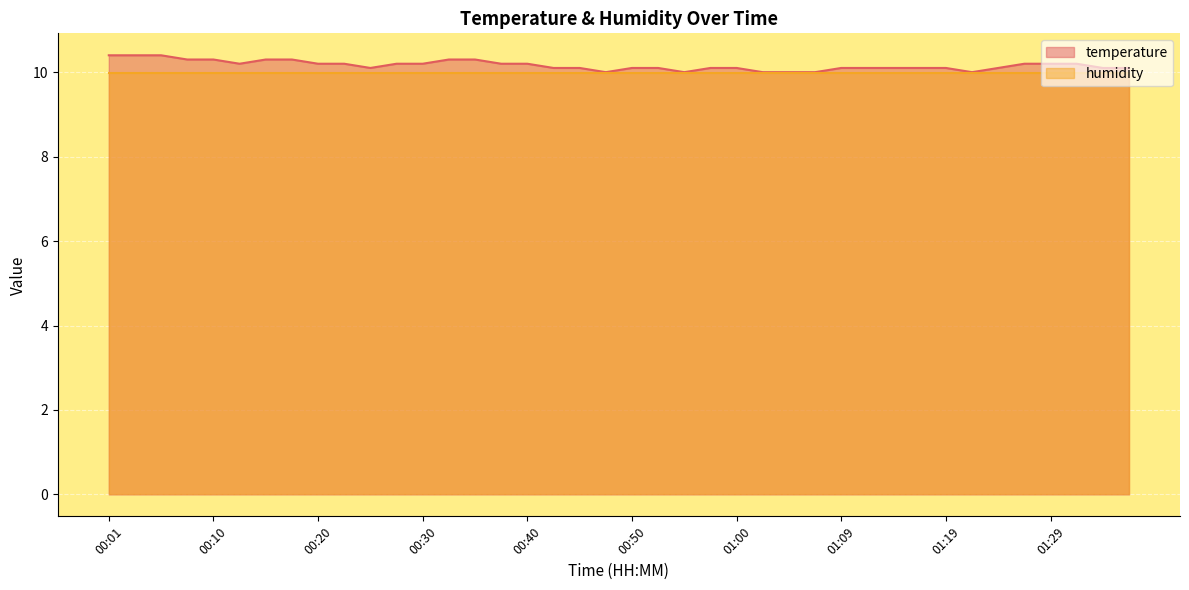

The chart shows a value of 10.0 at 01:22. True or false?

True